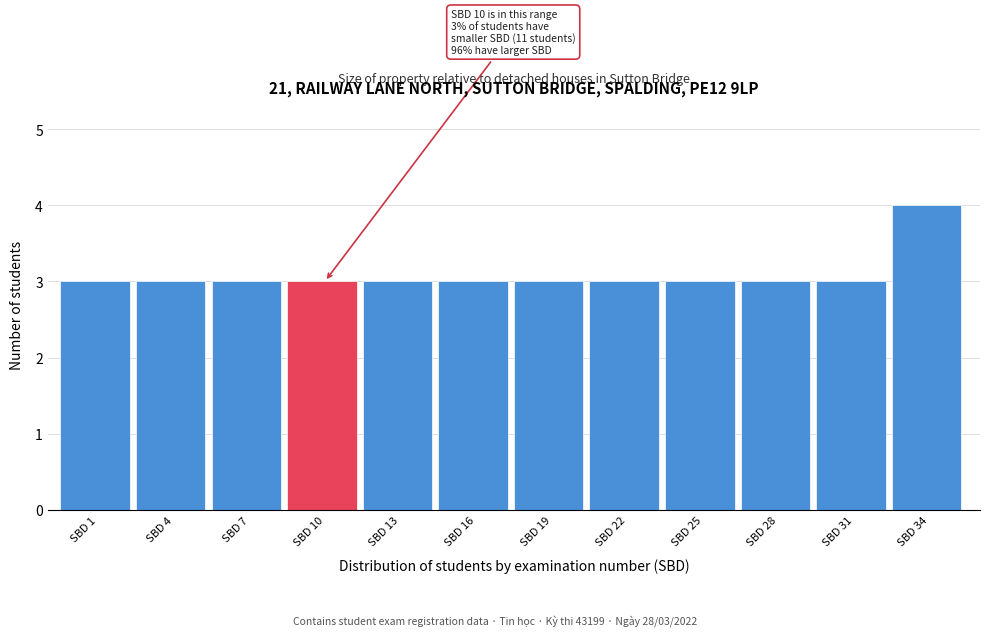

Reading left to right, transcribe all the data shown in this chart.

3	3	3	3	3	3	3	3	3	3	3	4